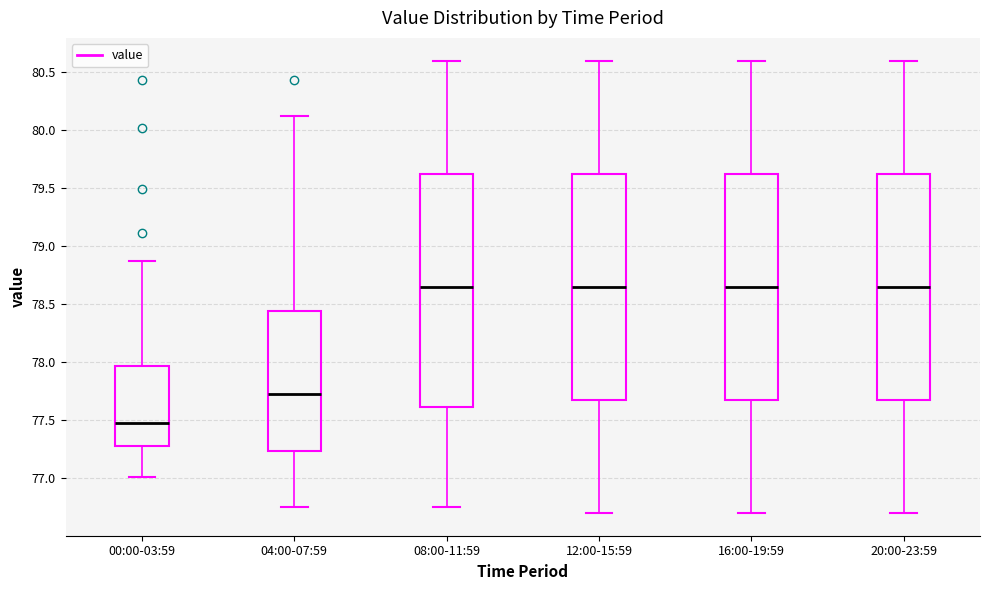

Where is the upper edge of the box for 16:00-19:59 on the y-axis? The values are not printed on the chart, so give them approximately, as read against the axis.

79.65